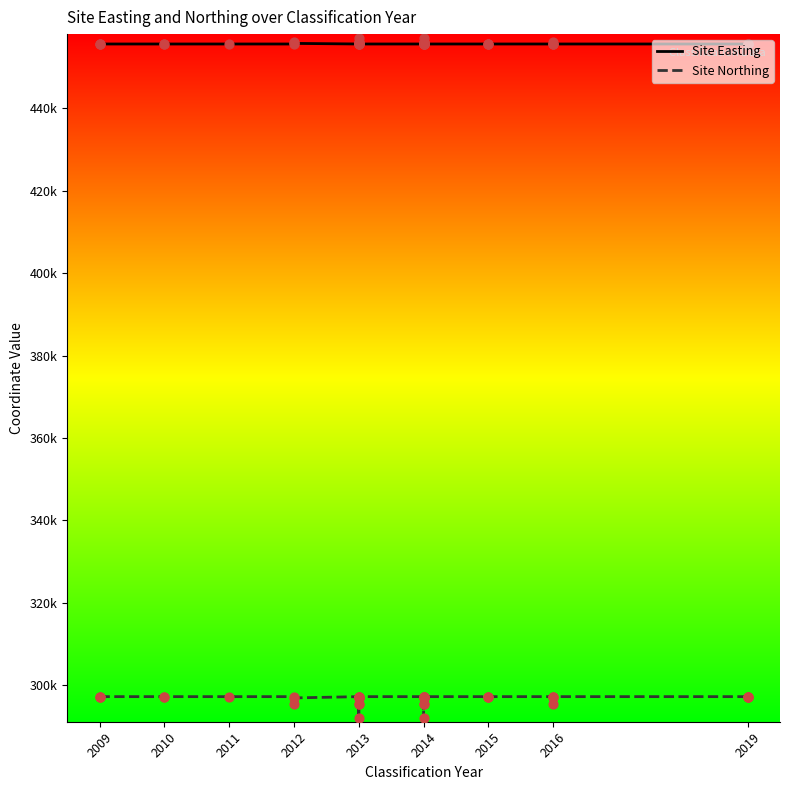

Which series has the largest total across all categories?

Site Easting